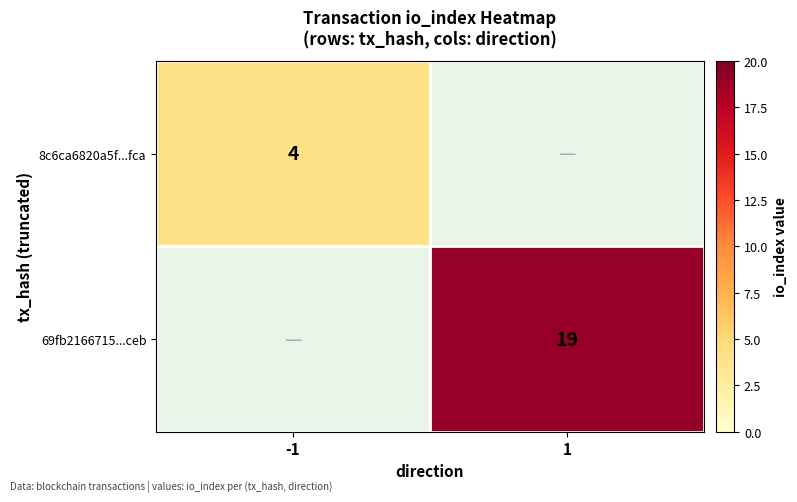

The 69fb2166715...ceb series shows 9 at 1. True or false?

False